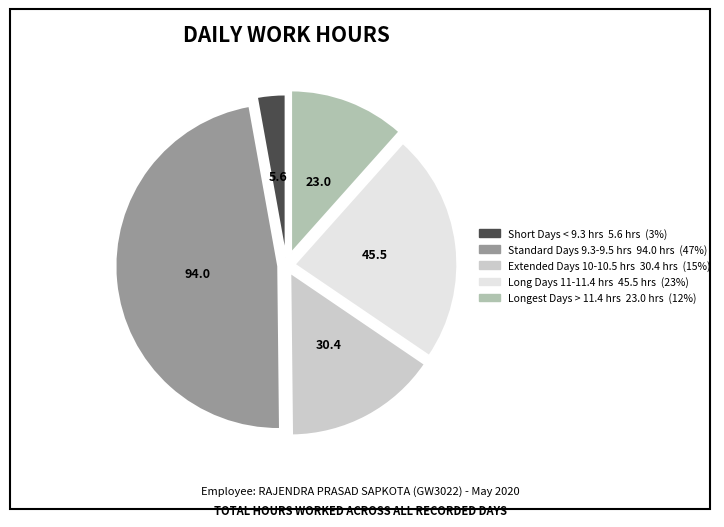

How many segments does this pie chart have?

5